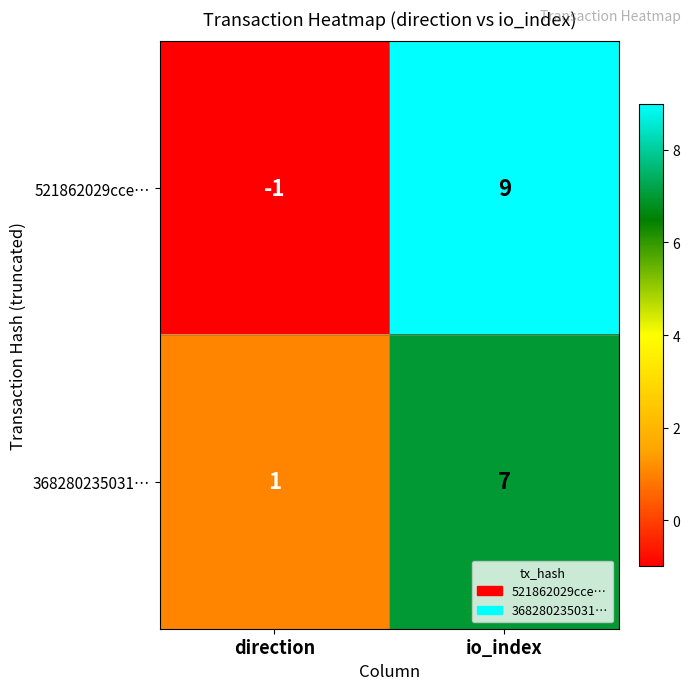

How many data points does each series have?

2